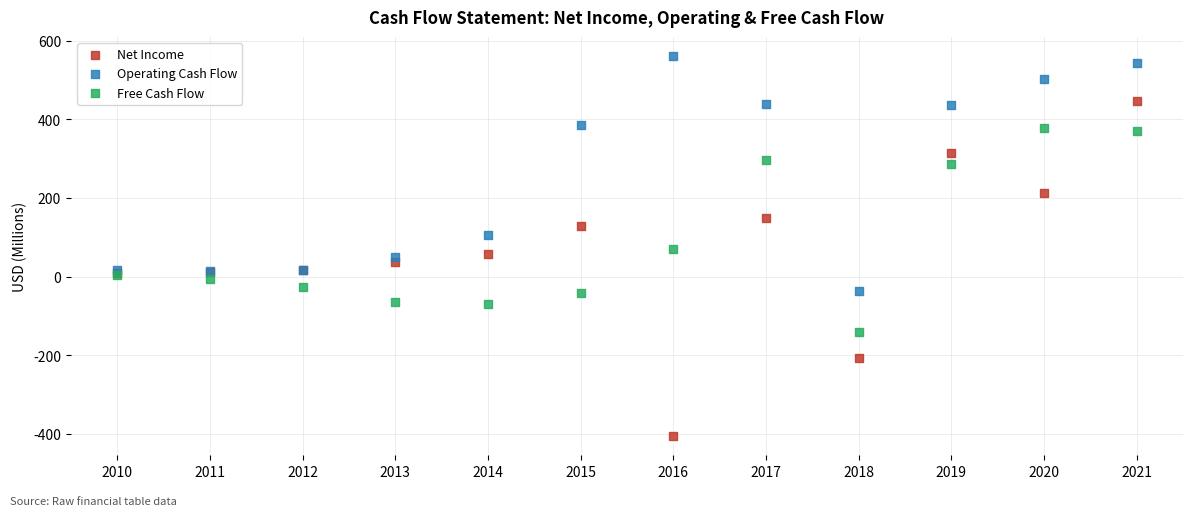

Which series reaches the minimum Y coordinate?

Net Income